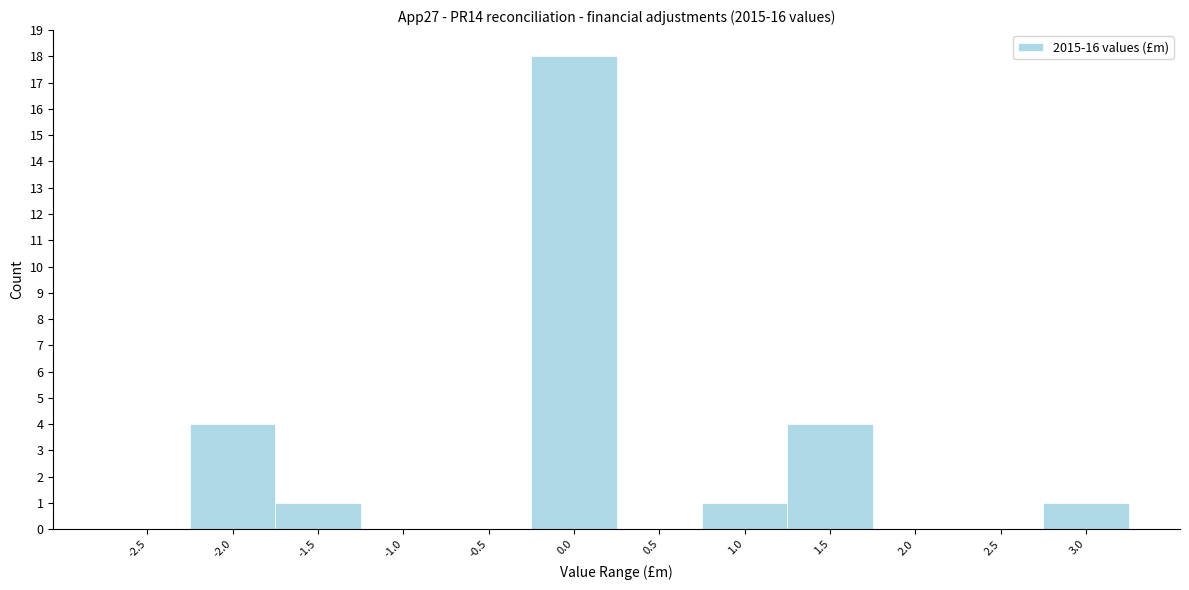

Reading left to right, list all the values displayed in this chart.

-2.5=0	-2.0=4	-1.5=1	-1.0=0	-0.5=0	0.0=18	0.5=0	1.0=1	1.5=4	2.0=0	2.5=0	3.0=1